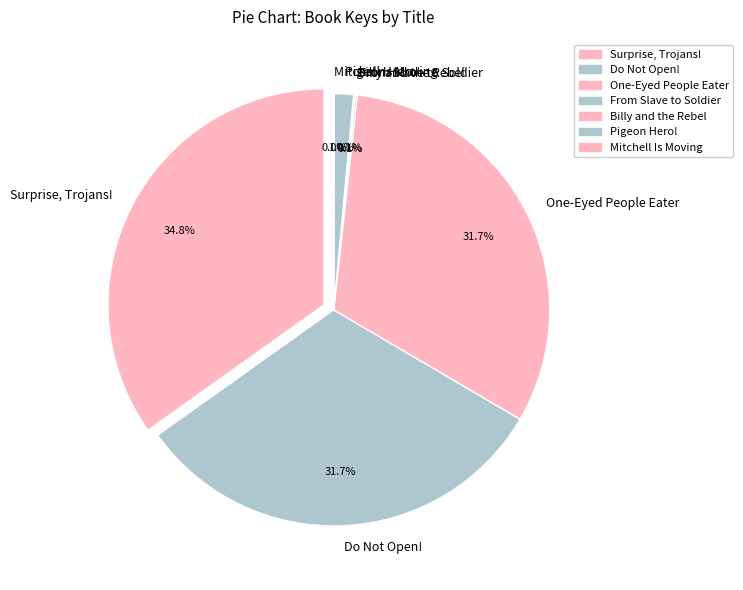

Do Billy and the Rebel and Do Not Open! together represent more than half of the pie?

No